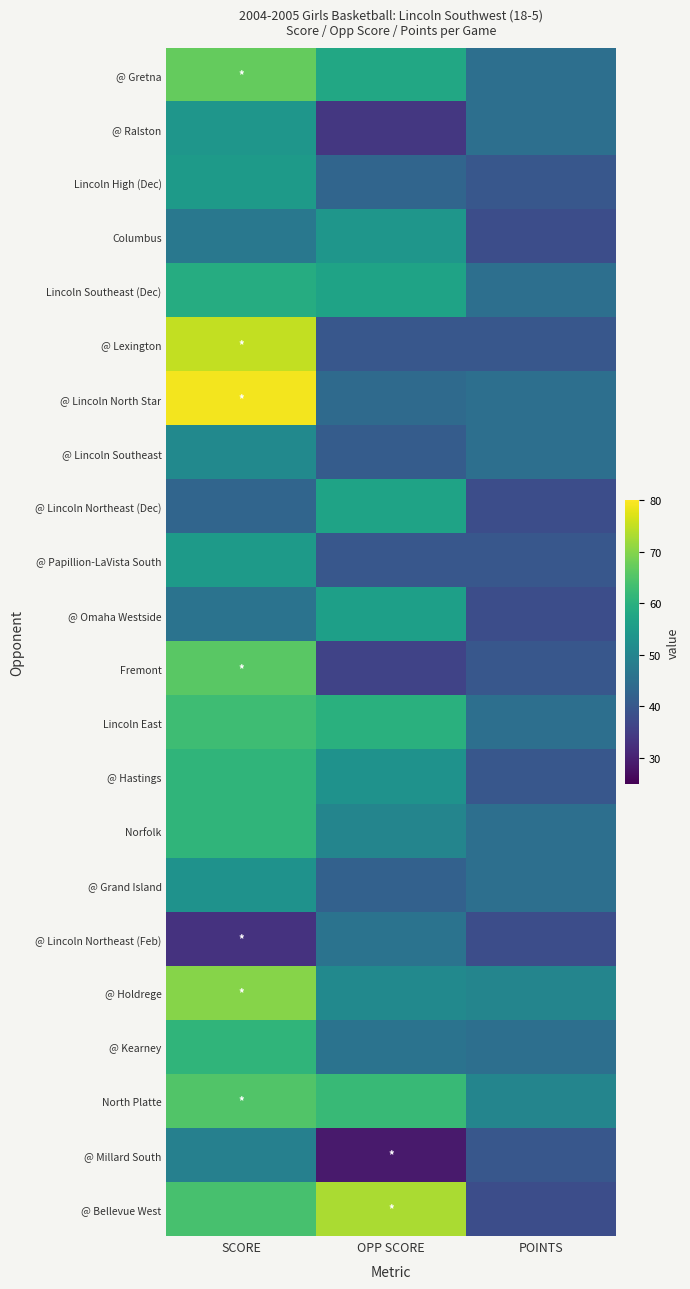

Reading left to right, transcribe all the data shown in this chart.

@ Gretna: SCORE=67	OPP SCORE=58	POINTS=45
@ Ralston: SCORE=54	OPP SCORE=34	POINTS=45
Lincoln High (Dec): SCORE=55	OPP SCORE=43	POINTS=40
Columbus: SCORE=47	OPP SCORE=54	POINTS=38
Lincoln Southeast (Dec): SCORE=59	OPP SCORE=57	POINTS=45
@ Lexington: SCORE=75	OPP SCORE=40	POINTS=40
@ Lincoln North Star: SCORE=79	OPP SCORE=44	POINTS=45
@ Lincoln Southeast: SCORE=51	OPP SCORE=41	POINTS=45
@ Lincoln Northeast (Dec): SCORE=43	OPP SCORE=57	POINTS=38
@ Papillion-LaVista South: SCORE=55	OPP SCORE=40	POINTS=40
@ Omaha Westside: SCORE=46	OPP SCORE=56	POINTS=38
Fremont: SCORE=66	OPP SCORE=36	POINTS=40
Lincoln East: SCORE=63	OPP SCORE=60	POINTS=45
@ Hastings: SCORE=61	OPP SCORE=53	POINTS=40
Norfolk: SCORE=61	OPP SCORE=50	POINTS=45
@ Grand Island: SCORE=53	OPP SCORE=42	POINTS=45
@ Lincoln Northeast (Feb): SCORE=33	OPP SCORE=46	POINTS=38
@ Holdrege: SCORE=70	OPP SCORE=51	POINTS=50
@ Kearney: SCORE=61	OPP SCORE=46	POINTS=45
North Platte: SCORE=65	OPP SCORE=62	POINTS=50
@ Millard South: SCORE=49	OPP SCORE=29	POINTS=40
@ Bellevue West: SCORE=64	OPP SCORE=73	POINTS=38